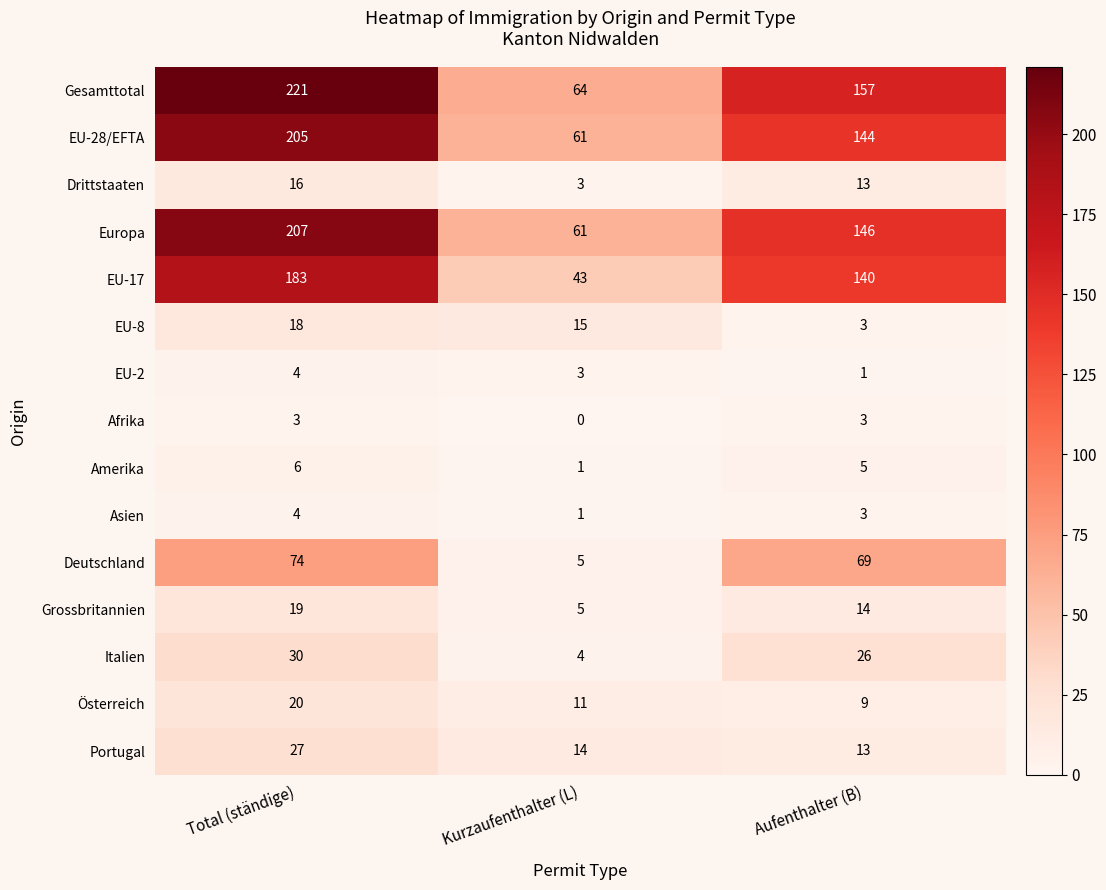

Which series has the largest total across all categories?

Gesamttotal